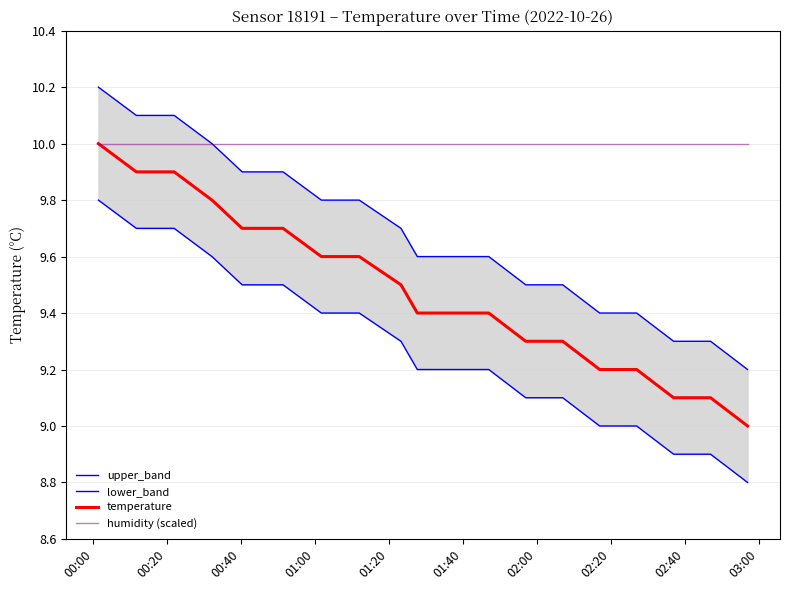

True or false: temperature and humidity (scaled) cross at least once.

False